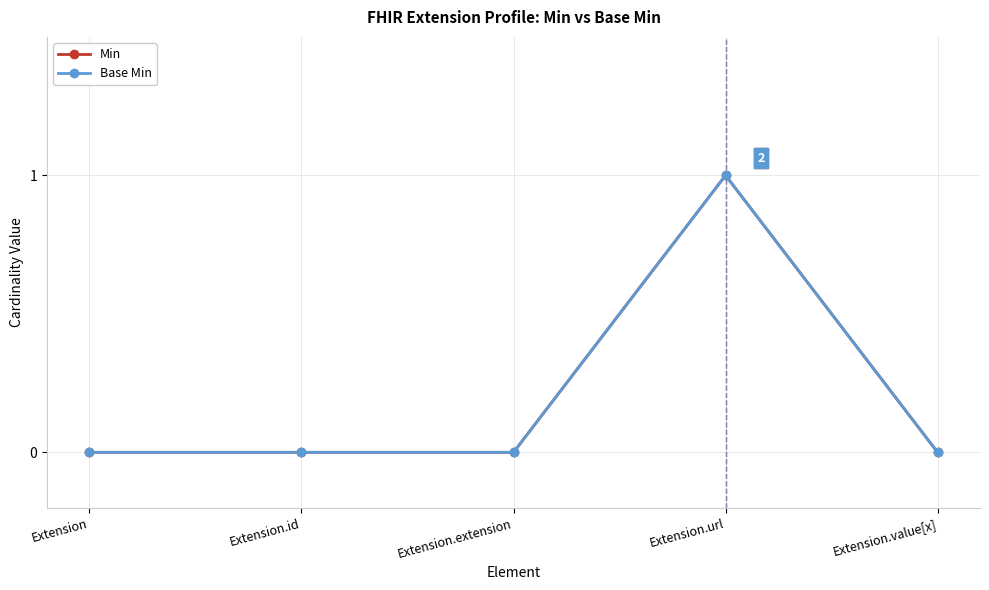

Which has a higher value, Extension or Extension.url?

Extension.url